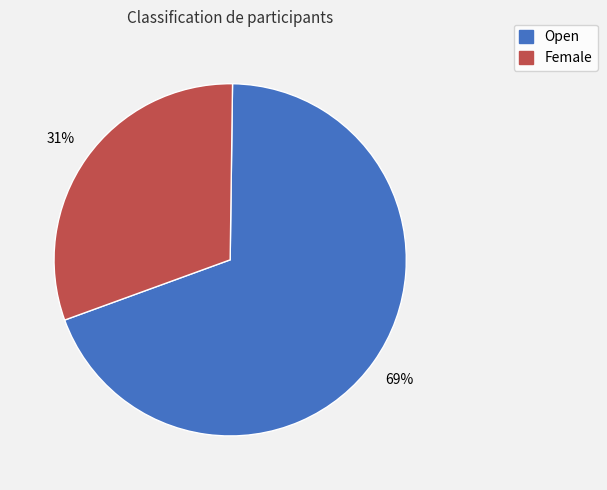

Which slice represents more than half of the pie?

Open